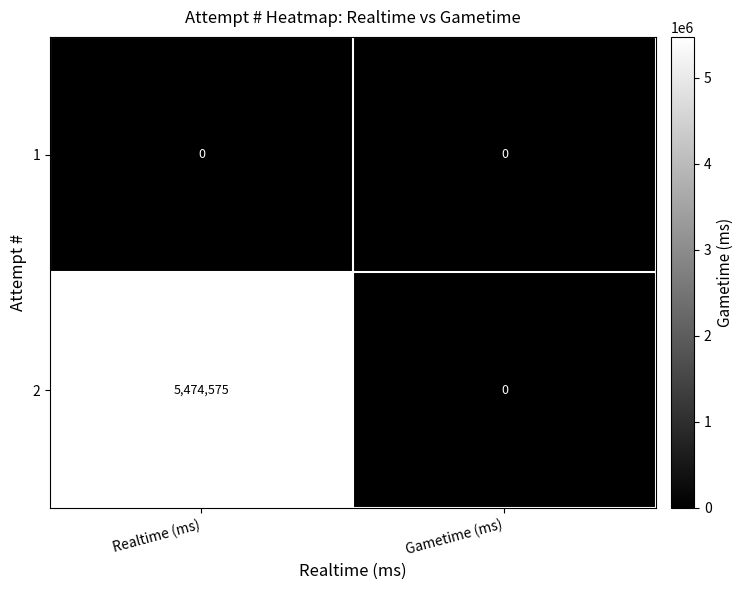

At how many categories does at least one series exceed 820494?

1